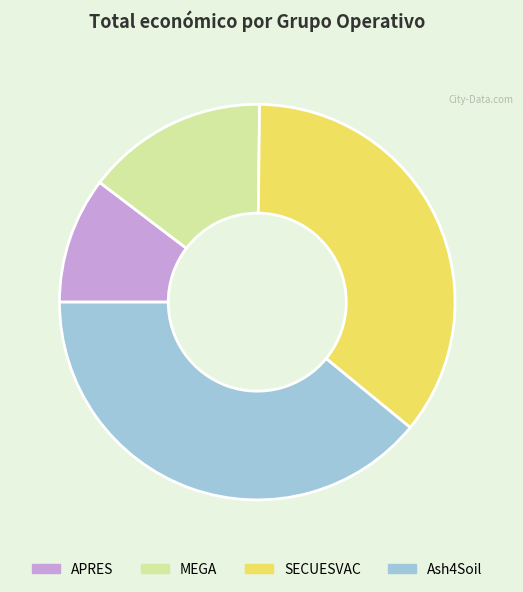

Is there any slice that represents more than half of the pie?

No